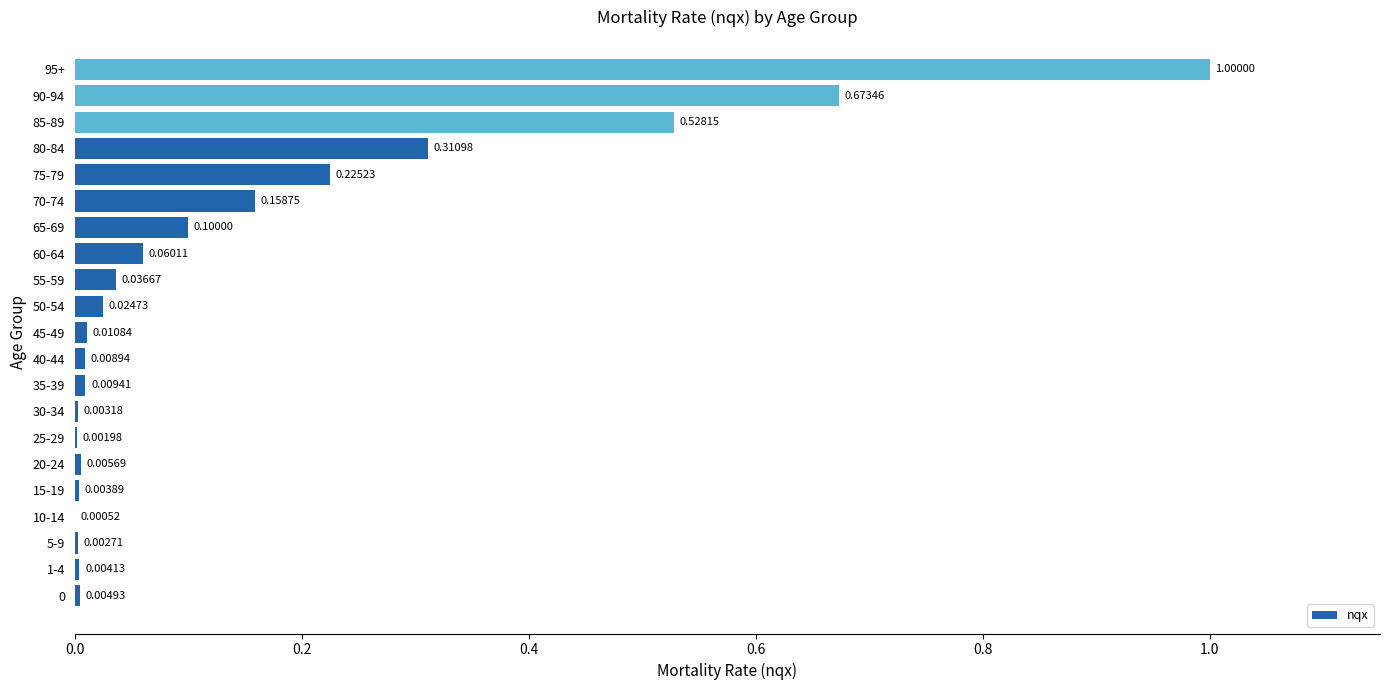

Which has a higher value, 50-54 or 60-64?

60-64